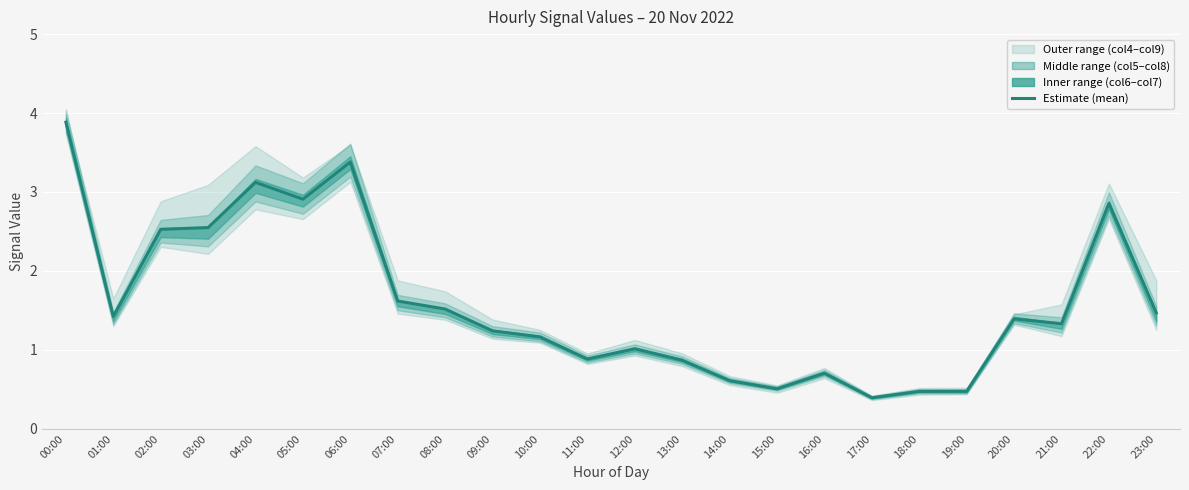

Does the chart display data point markers on the line(s)?

No